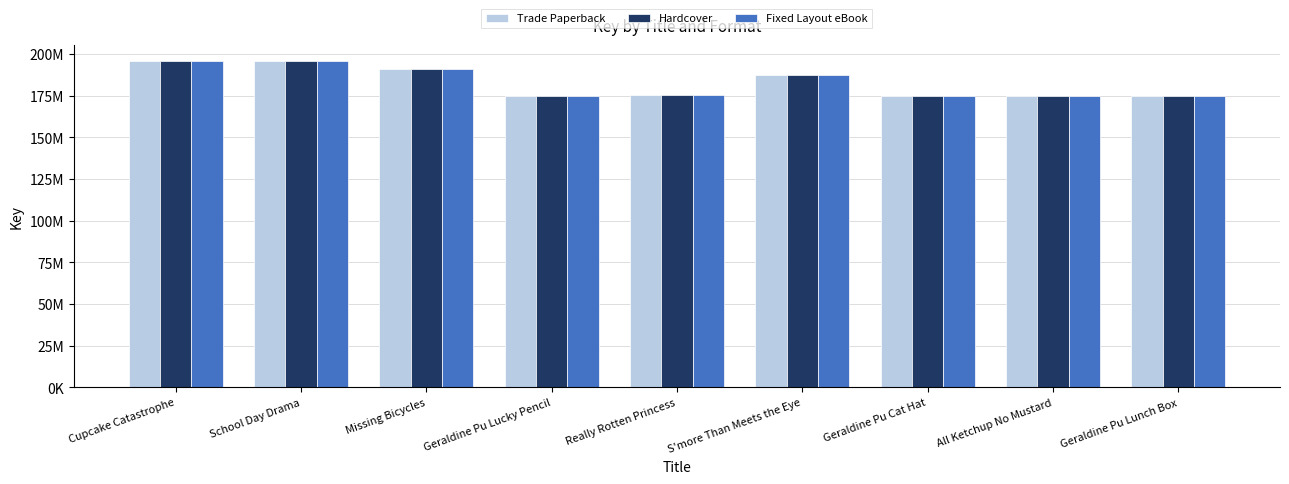

At how many categories does at least one series exceed 175559995?

4